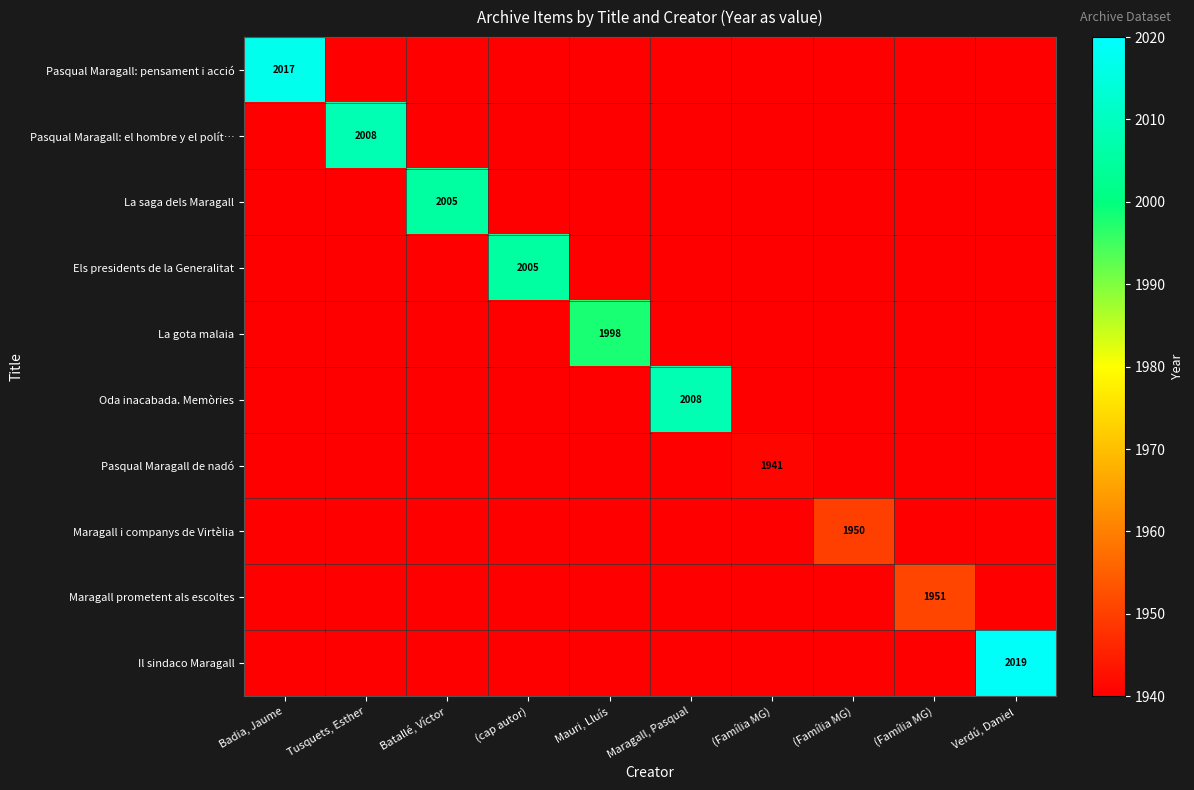

At how many categories does at least one series exceed 1995?

7